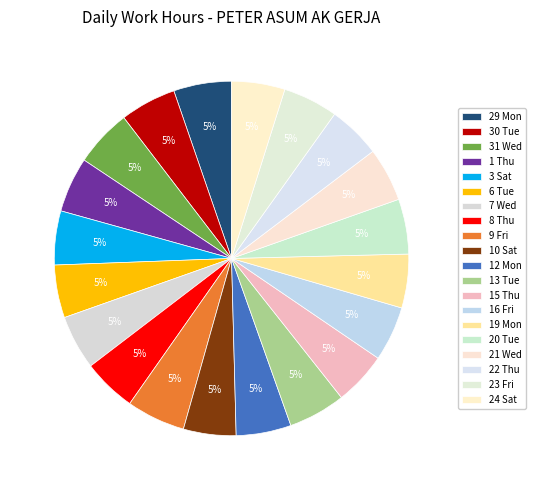

What is the smallest slice in the pie chart?

10 Sat